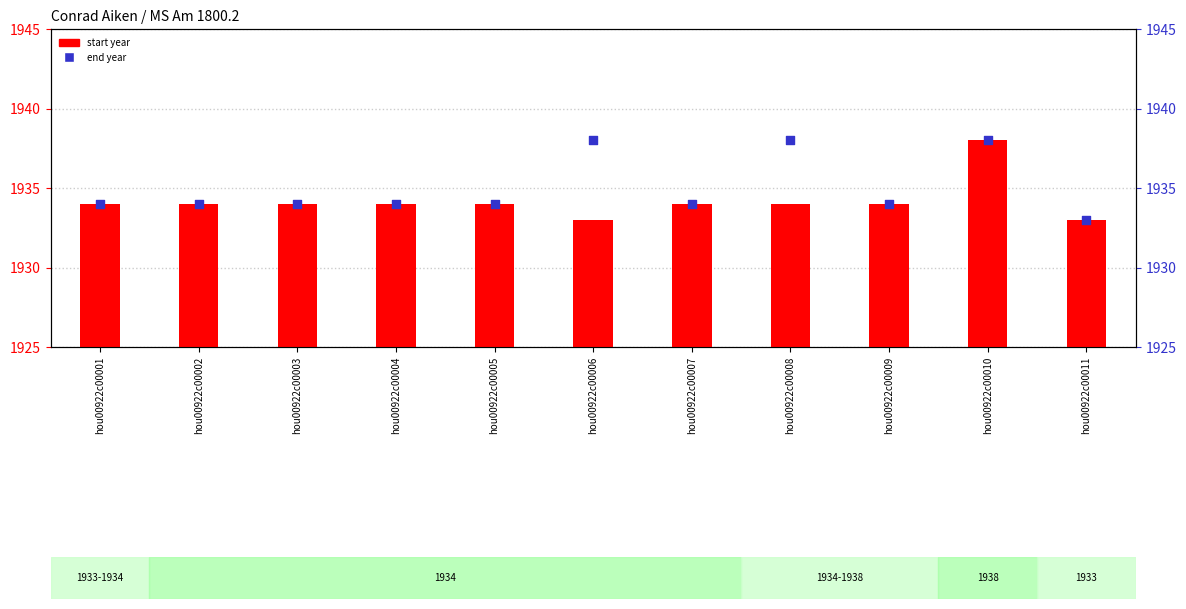

What are all the series names shown in the legend?

start year, end year